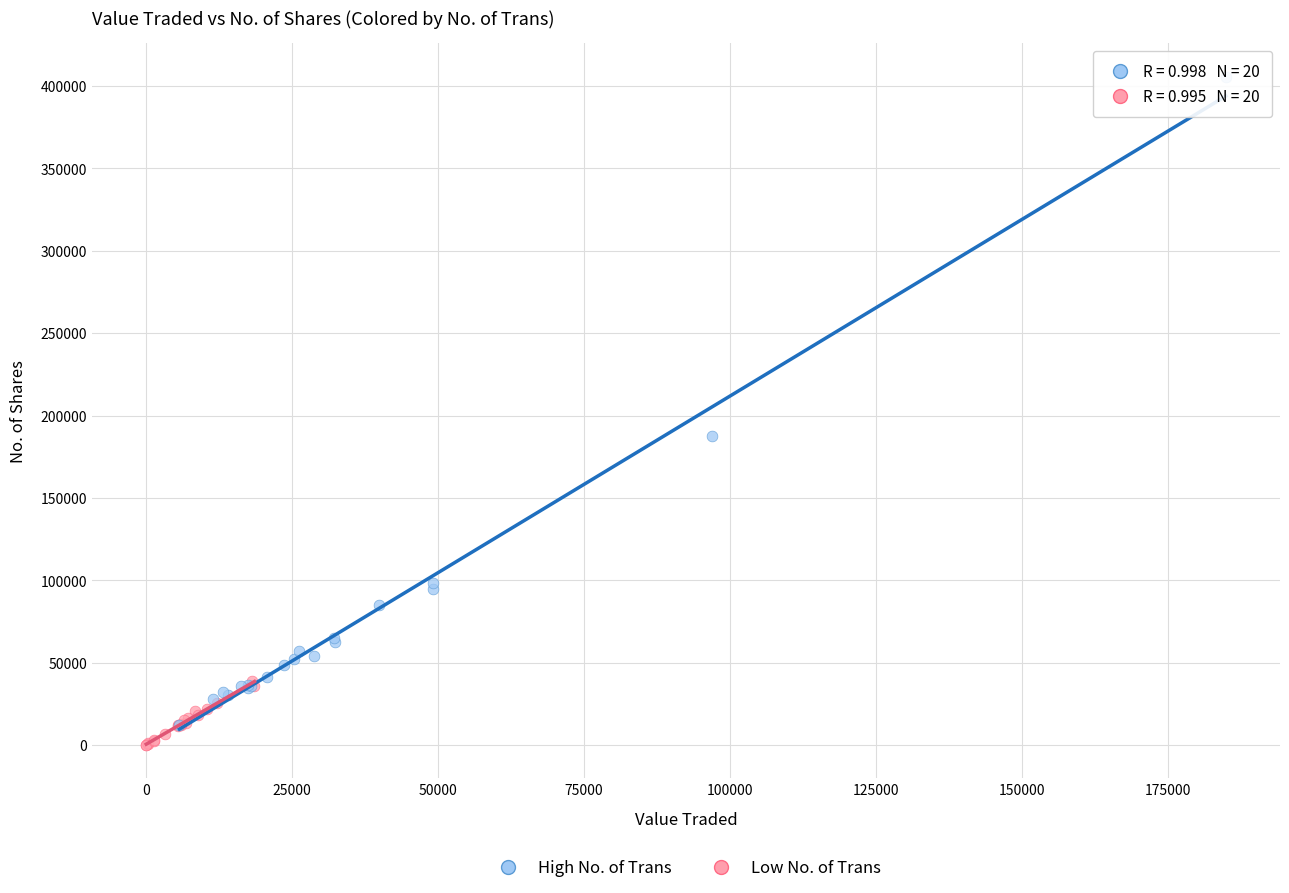

Which series has the largest Y range (max minus min)?

High No. of Trans